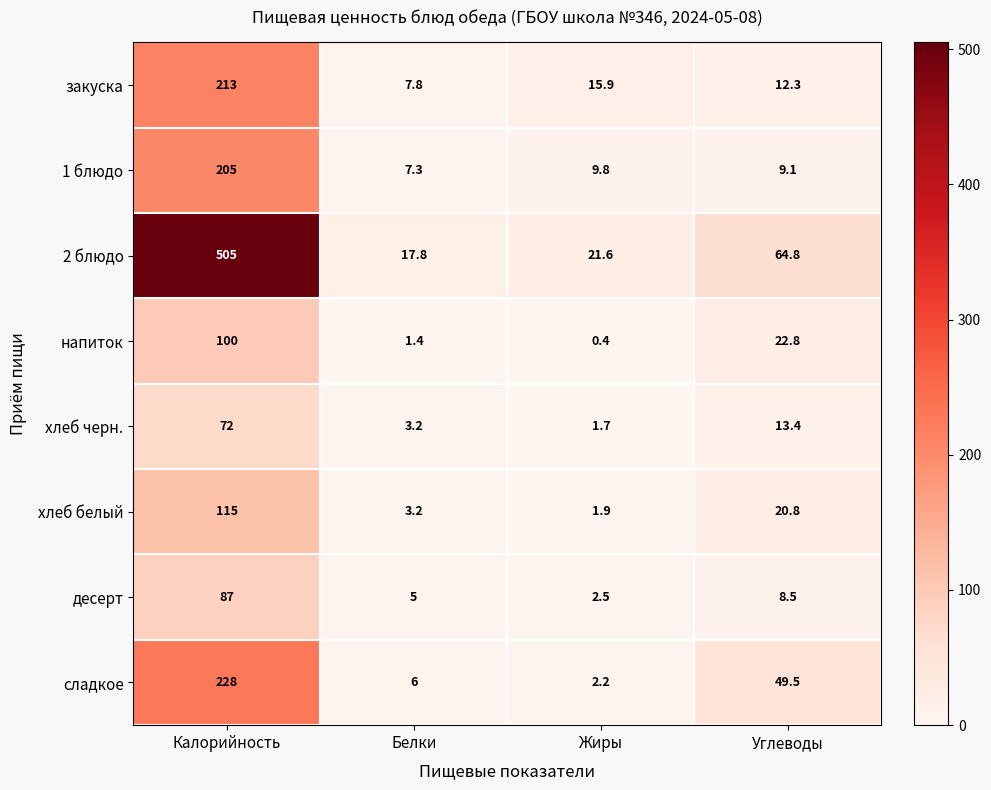

At Жиры, list the series in order from largest to smallest.

2 блюдо, закуска, 1 блюдо, десерт, сладкое, хлеб белый, хлеб черн., напиток